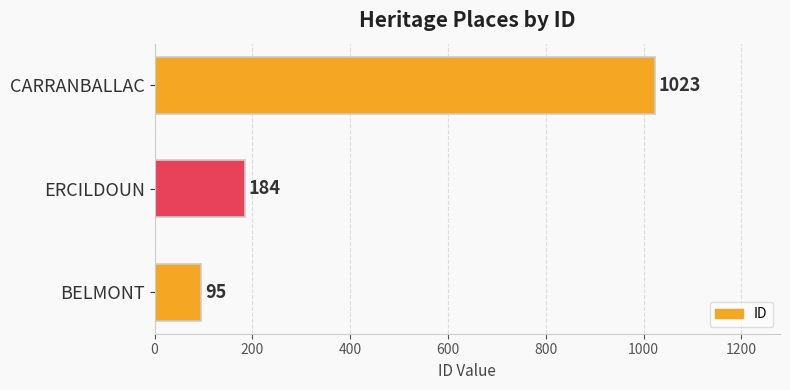

Reading bottom to top, list all the values displayed in this chart.

95	184	1023